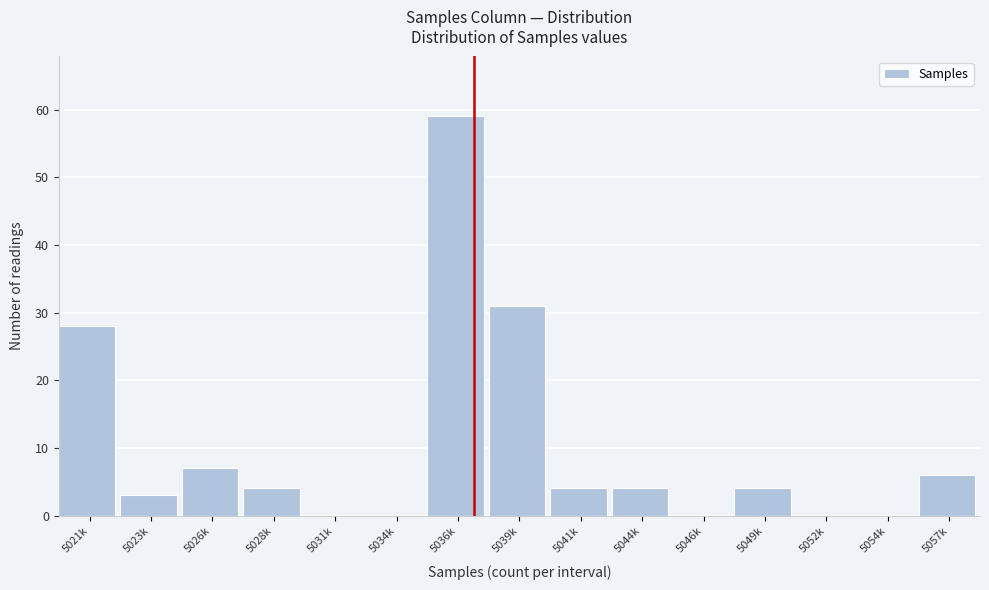

Reading left to right, extract all data points from this chart.

5021k=28	5023k=3	5026k=7	5028k=4	5031k=0	5034k=0	5036k=59	5039k=31	5041k=4	5044k=4	5046k=0	5049k=4	5052k=0	5054k=0	5057k=6